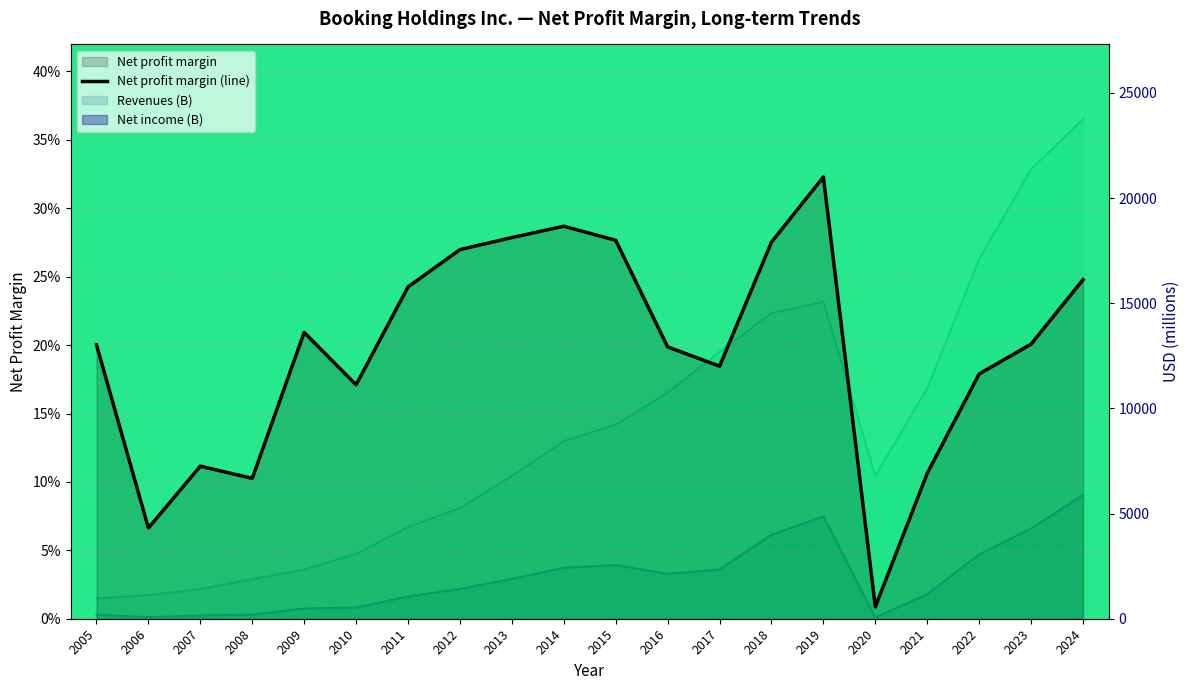

What is the difference between the maximum and minimum values?

0.3